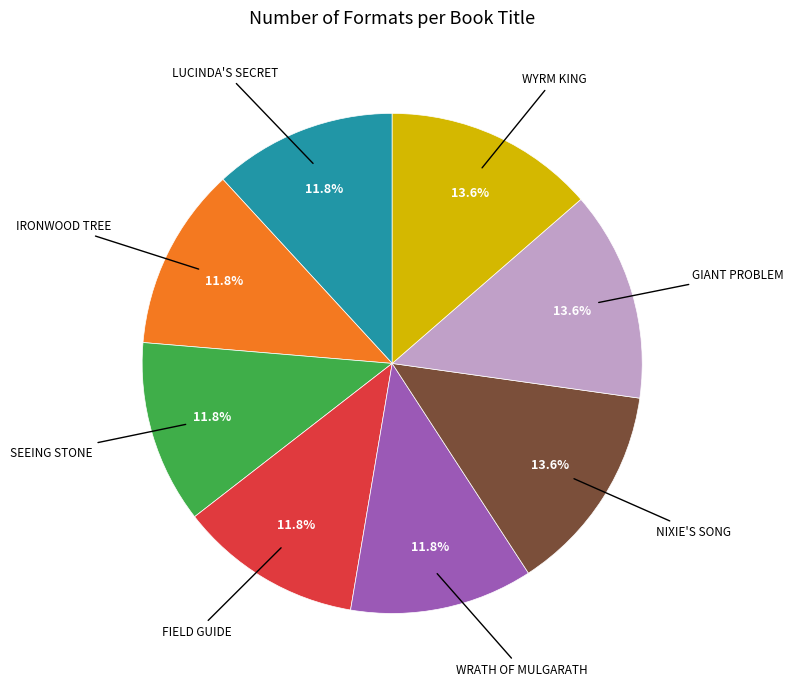

Rank the categories by value from highest to lowest.

Wyrm King, Giant Problem, Nixie's Song, Wrath of Mulgarath, Ironwood Tree, Lucinda's Secret, Seeing Stone, Field Guide